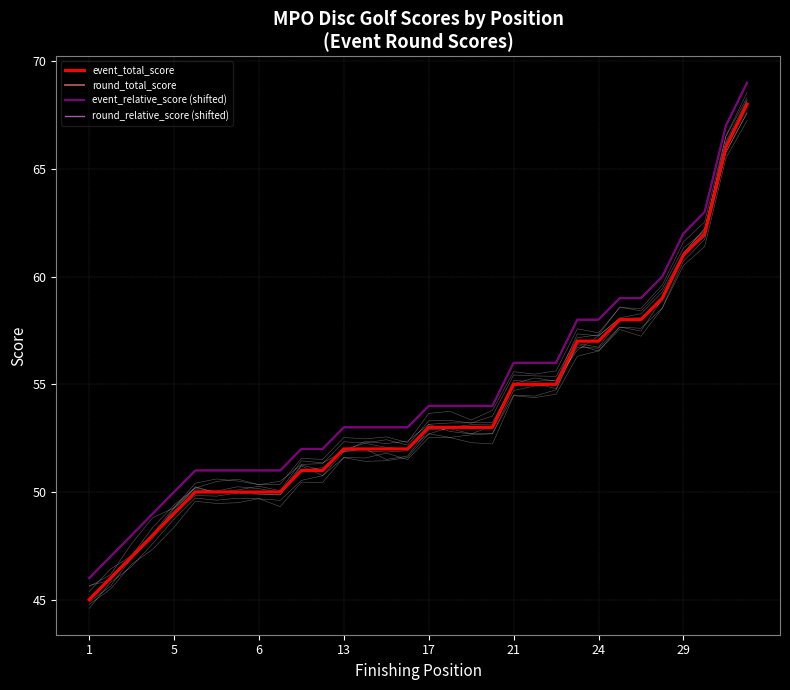

How many data points does each series have?

32